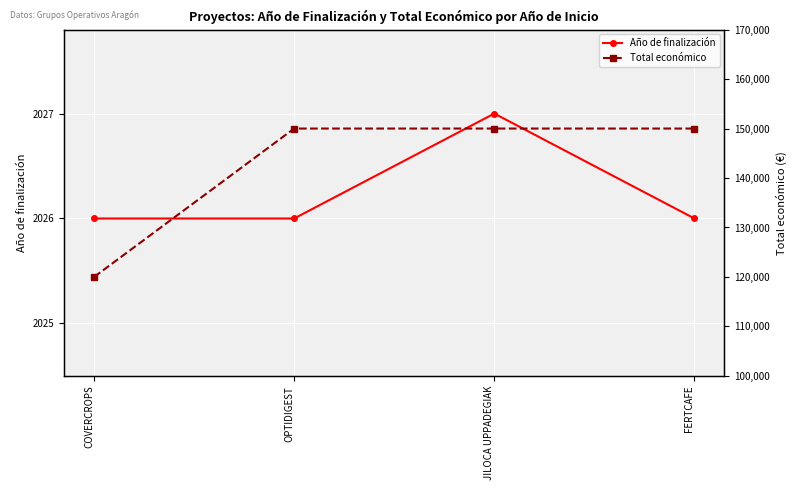

List the series in order of their peak value, lowest first.

Año de finalización, Total económico